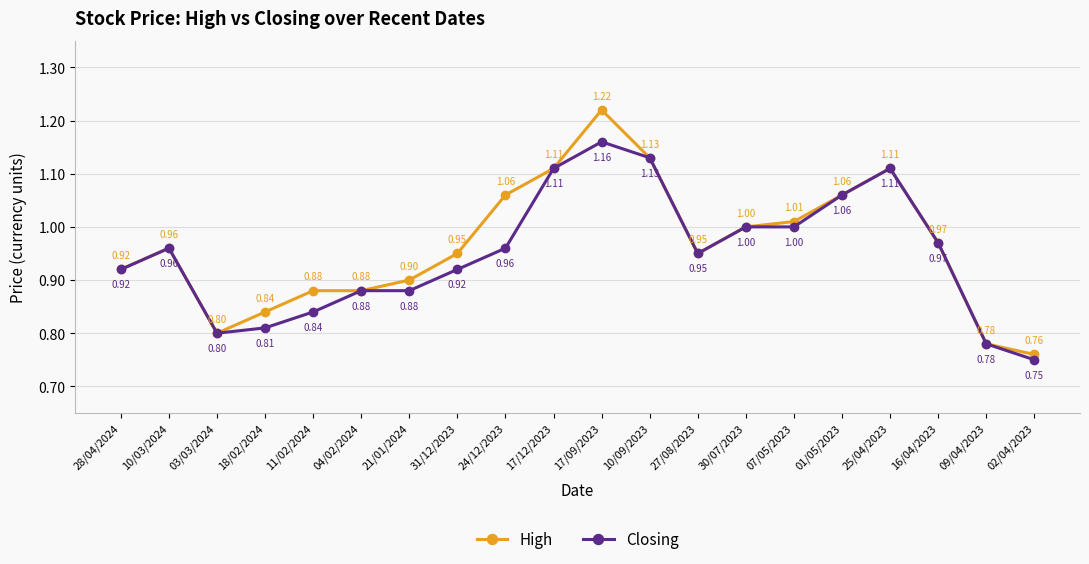

At which category is the sum across all series the highest?

17/09/2023